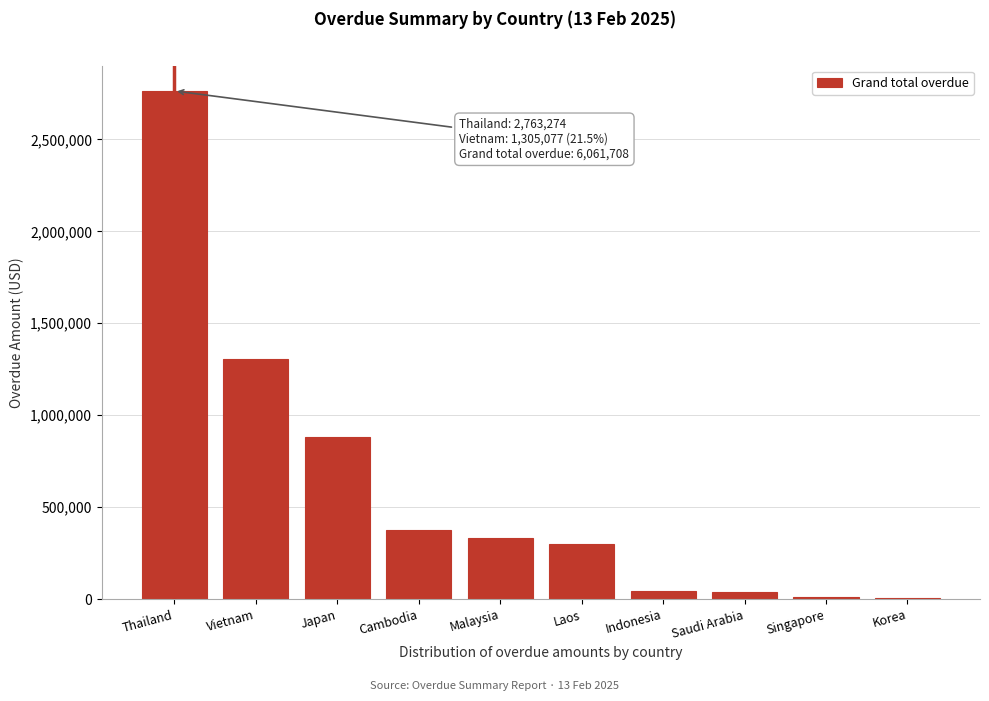

What value does the data have at Vietnam?

1305077.1